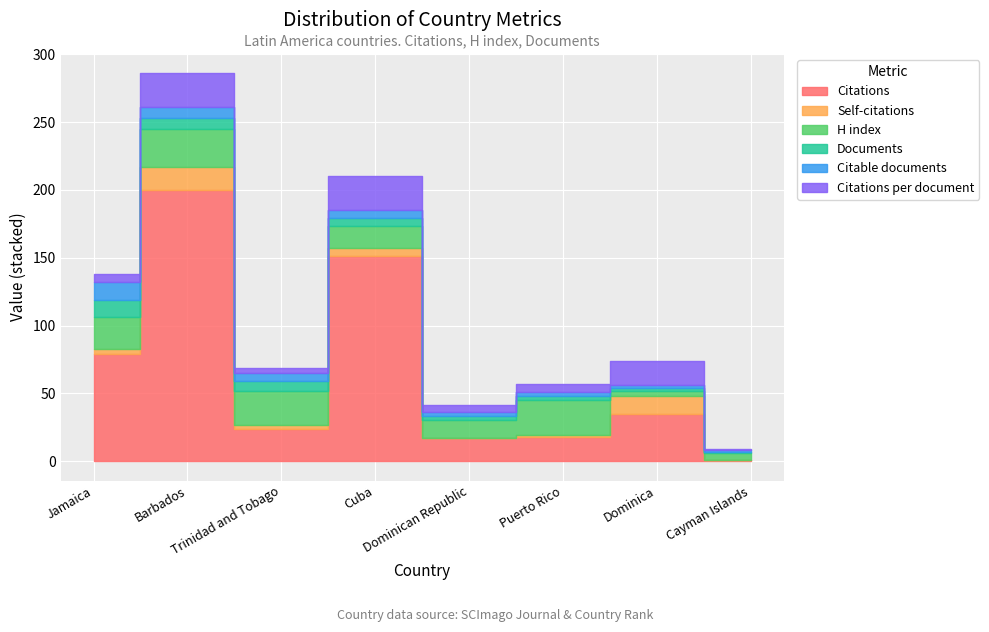

What is the difference between the maximum and minimum values in the Citations series?

199.0